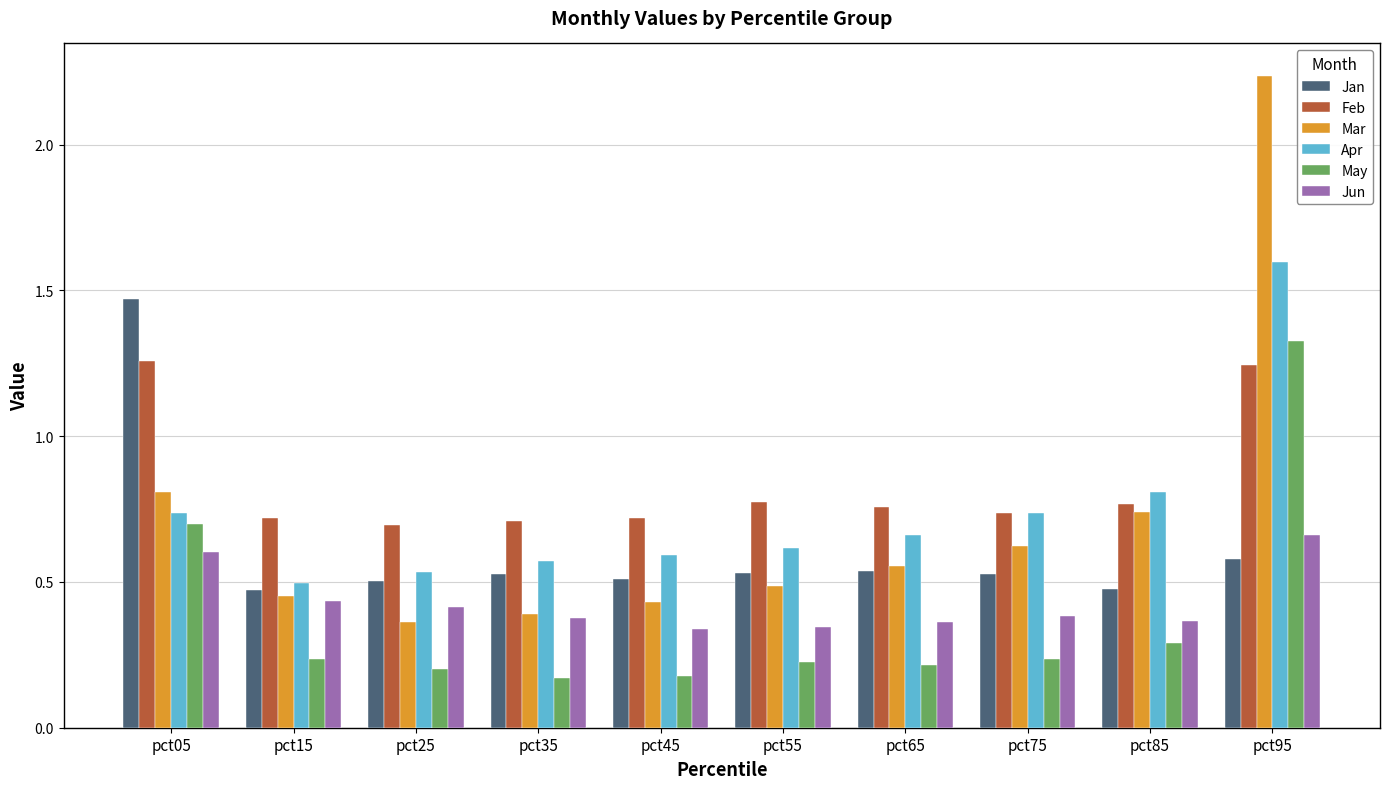

What is the difference between the highest and lowest values at pct95?

1.7